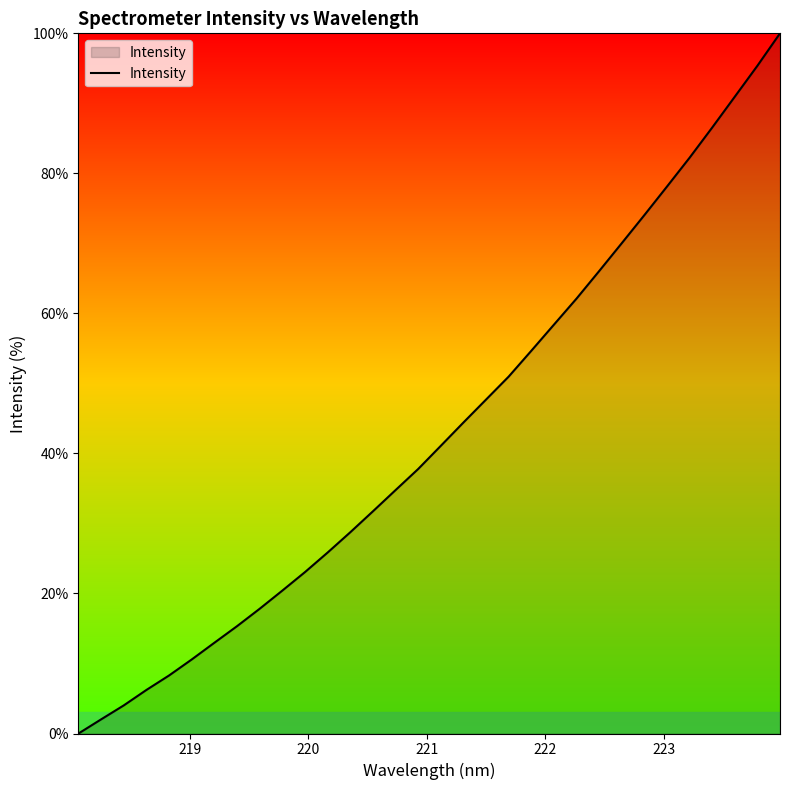

What is the difference between the maximum and minimum values?

100.0